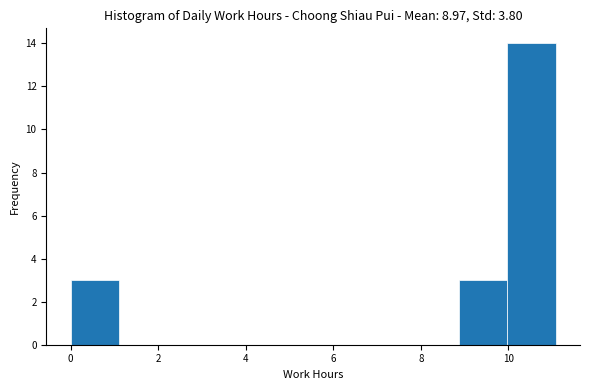

Reading left to right, transcribe this chart: for each bar, give the range it covers on the x-axis and its height. Neither the bar edges nor the heights are printed on the chart, so give them approximately, as read against the axes.

0.0 to 1.2: 3
1.2 to 2.2: 0
2.2 to 3.4: 0
3.4 to 4.4: 0
4.4 to 5.6: 0
5.6 to 6.6: 0
6.6 to 7.8: 0
7.8 to 8.8: 0
8.8 to 10.0: 3
10.0 to 11.0: 14